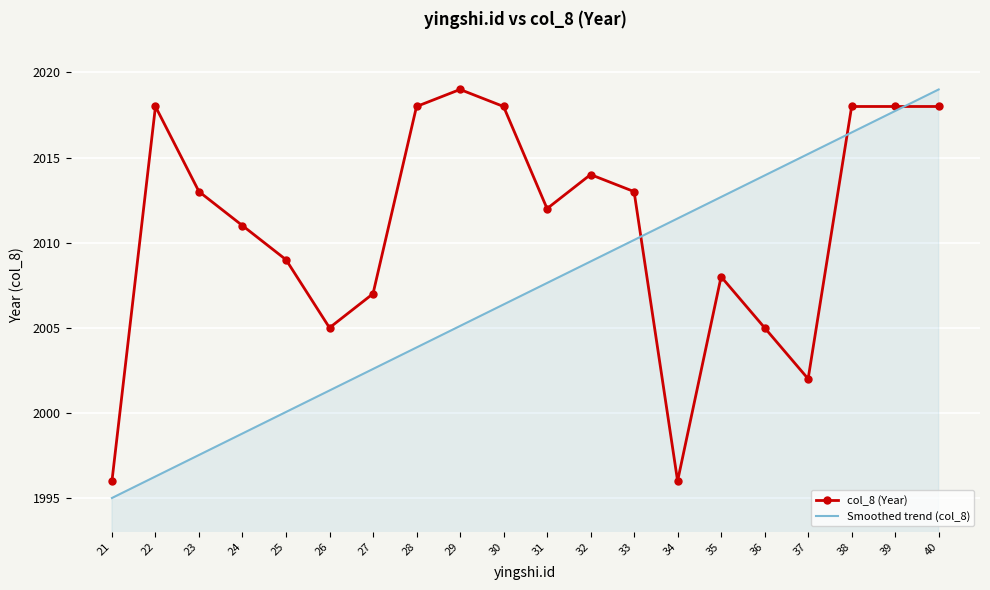

Rank the series by their average value, from lowest to highest.

Smoothed trend (col_8), col_8 (Year)